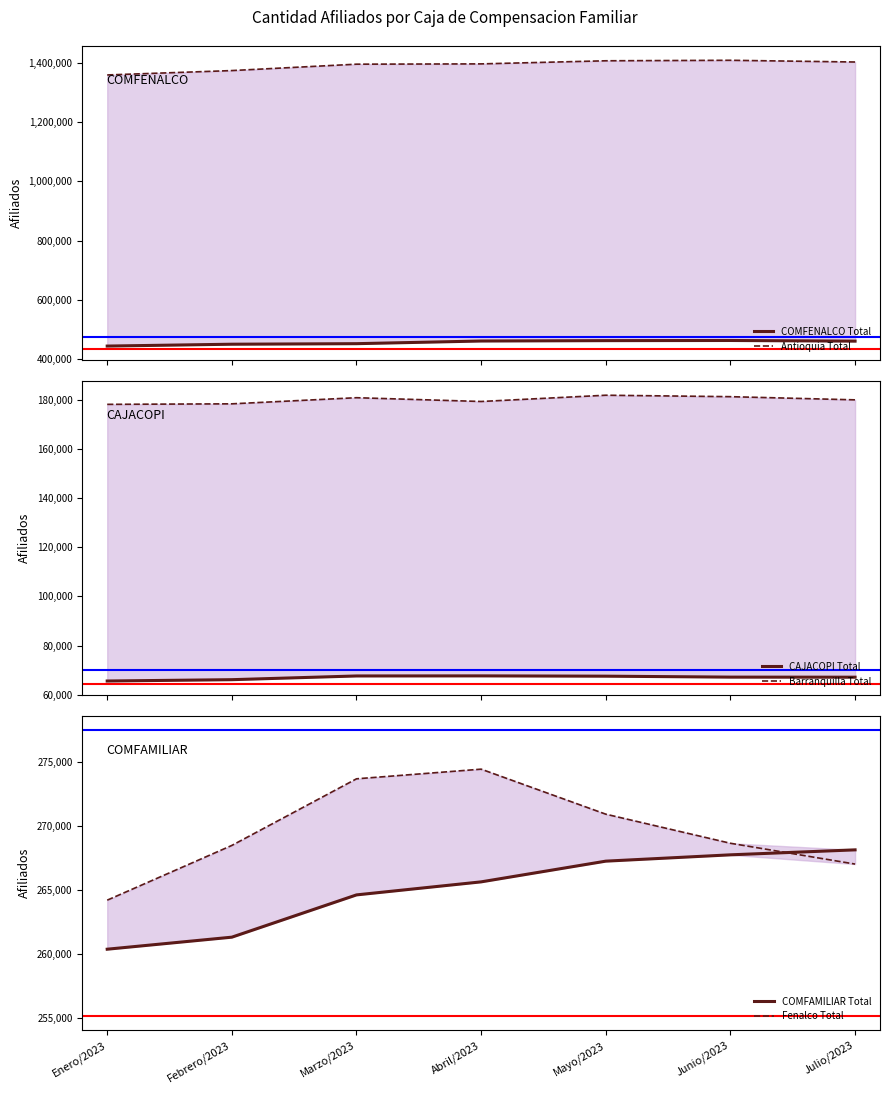

After their last crossing, which series has the higher values: COMFAMILIAR Total or Fenalco Total?

COMFAMILIAR Total